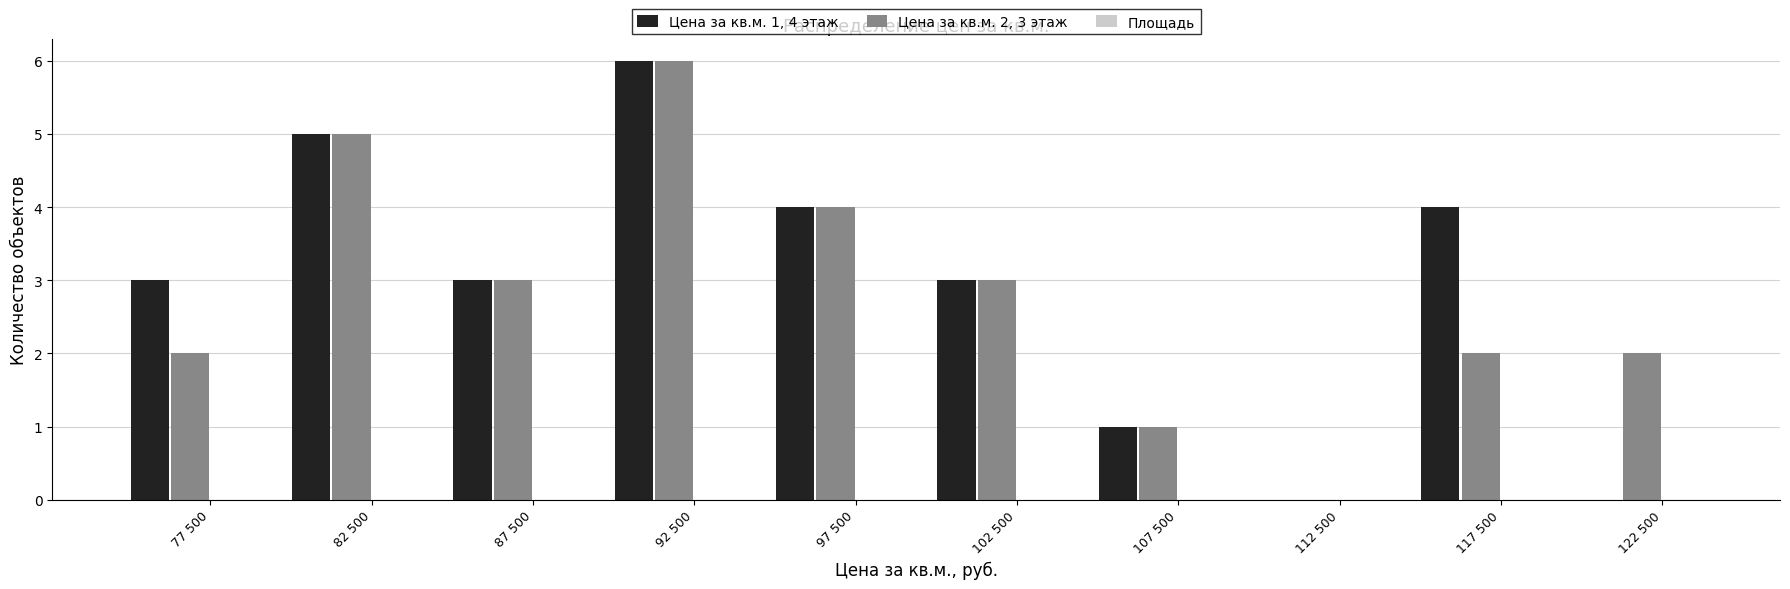

Reading left to right, extract all data points from this chart.

Цена за кв.м. 1, 4 этаж: 77 500=3	82 500=5	87 500=3	92 500=6	97 500=4	102 500=3	107 500=1	112 500=0	117 500=4	122 500=0
Цена за кв.м. 2, 3 этаж: 77 500=2	82 500=5	87 500=3	92 500=6	97 500=4	102 500=3	107 500=1	112 500=0	117 500=2	122 500=2